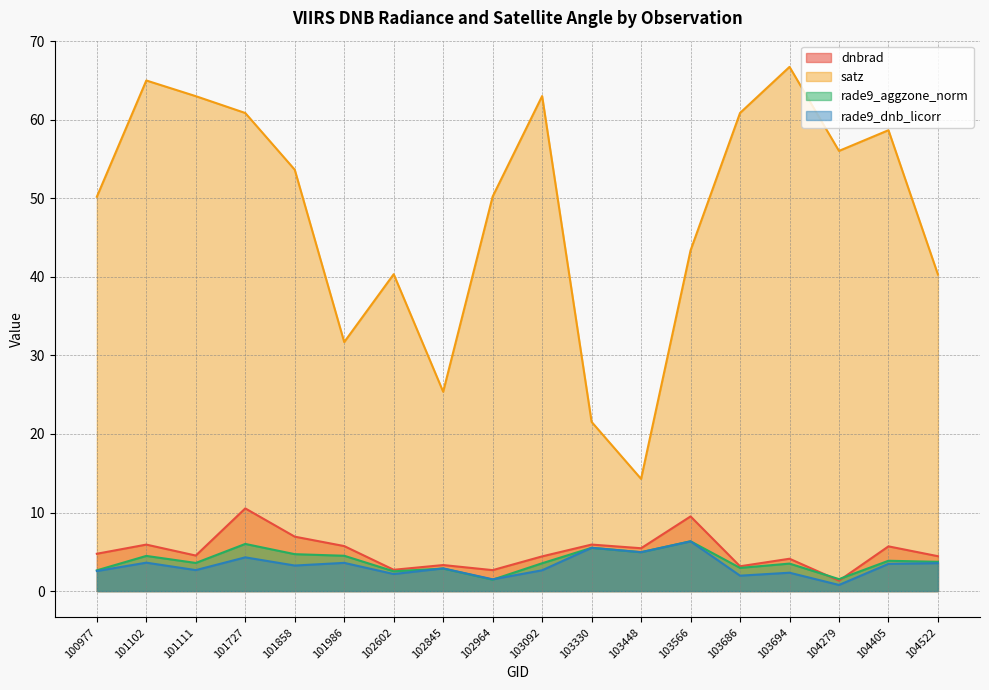

What is the sum of all dnbrad values?

91.1